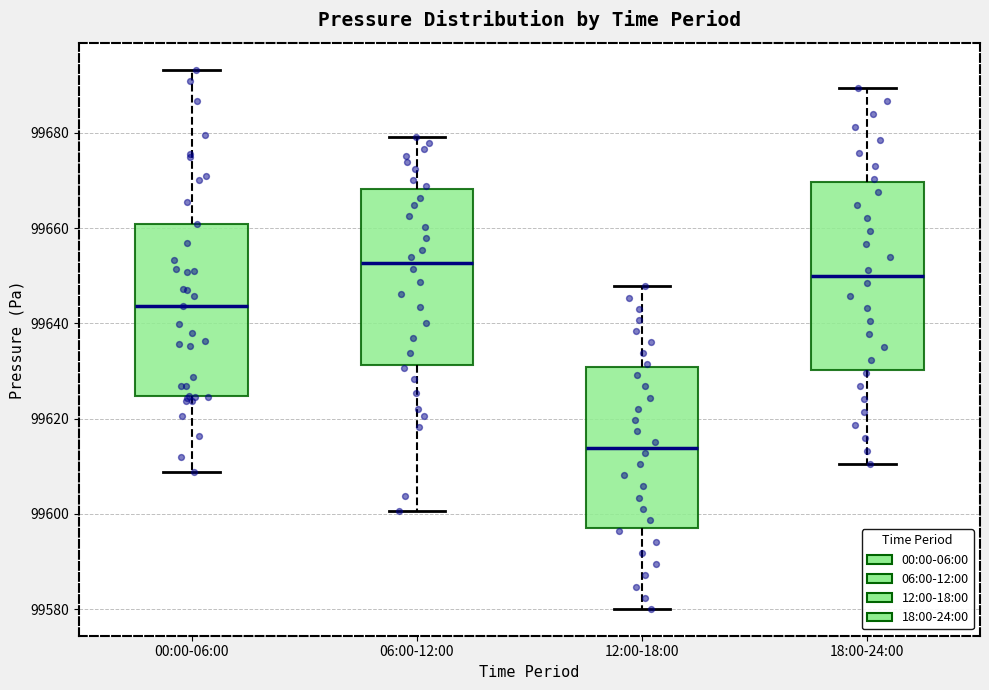

Reading left to right, transcribe this box plot: for each box, give where its median line is, the range the box spans, and where its two whiskers end, as read against the y-axis. The values are not printed on the chart, so give them approximately, as read against the axis.

00:00-06:00: median 99644, box 99624 to 99660, whiskers 99608 to 99694
06:00-12:00: median 99652, box 99632 to 99668, whiskers 99600 to 99680
12:00-18:00: median 99614, box 99598 to 99630, whiskers 99580 to 99648
18:00-24:00: median 99650, box 99630 to 99670, whiskers 99610 to 99690